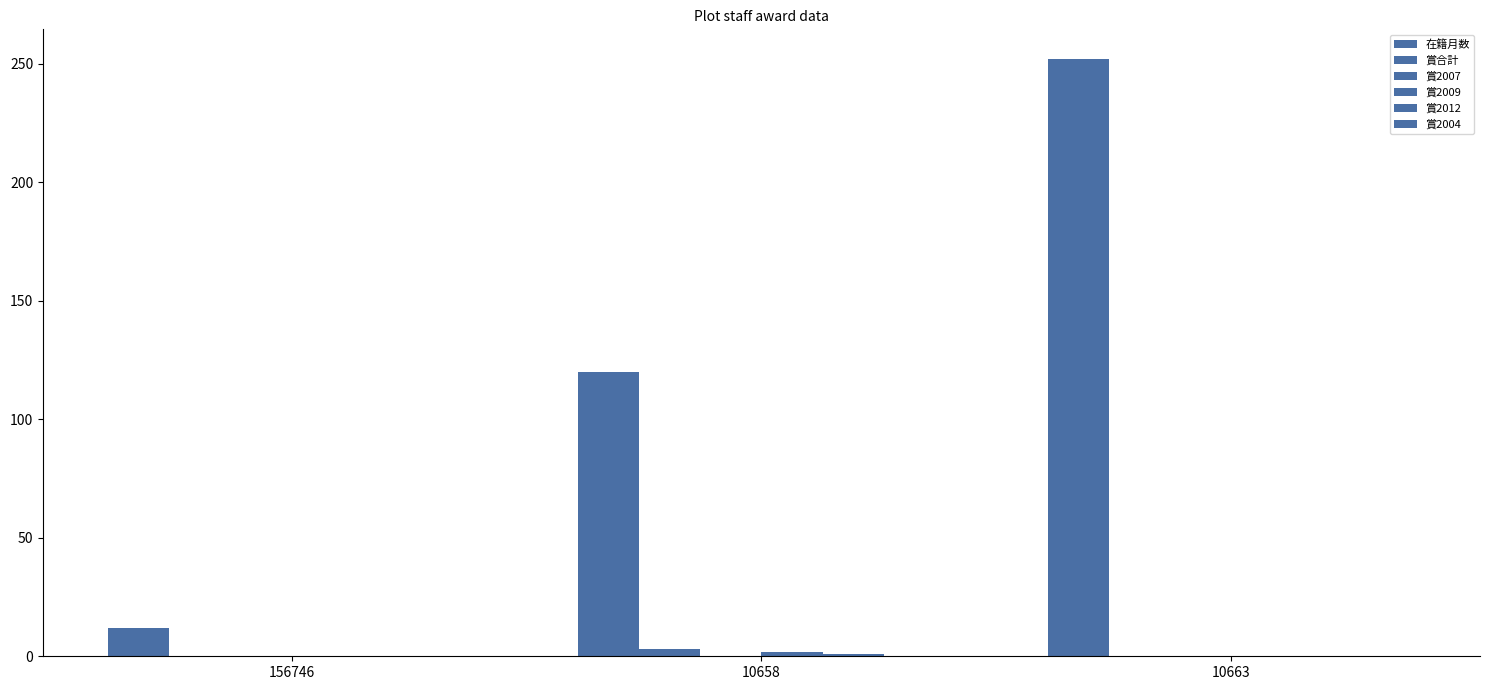

At which label does 在籍月数 first exceed 120?

10663